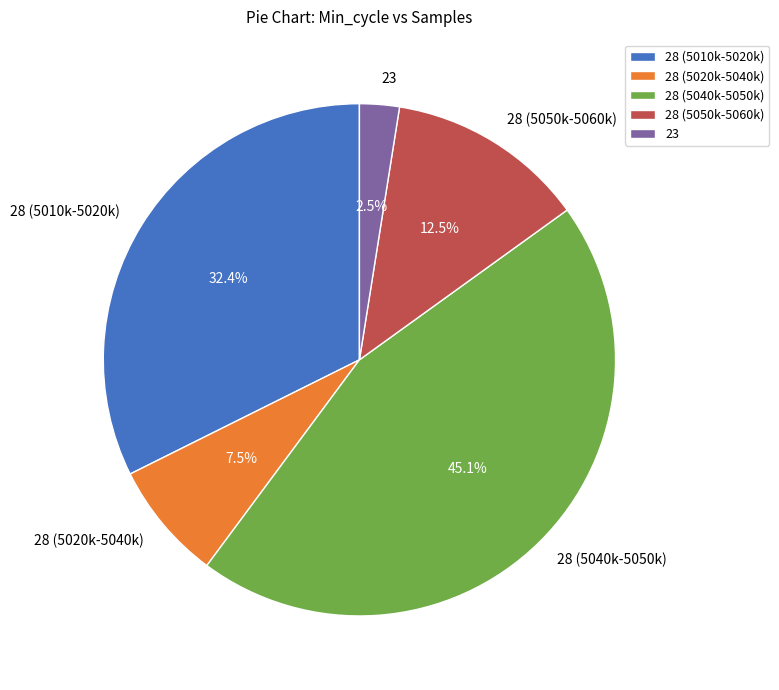

Between 28 (5050k-5060k) and 23, which is larger?

28 (5050k-5060k)